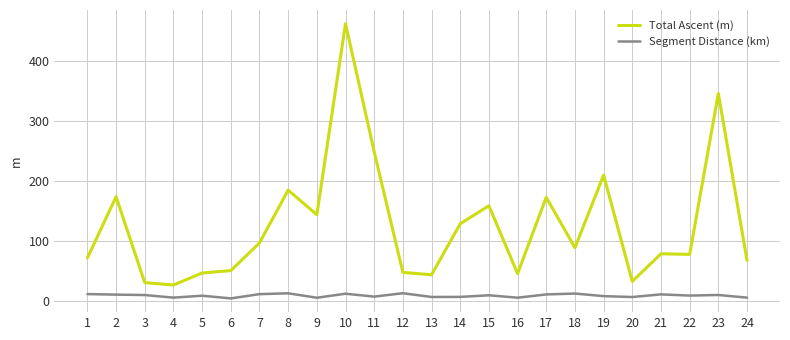

At which category does Total Ascent (m) reach its first local peak?

2